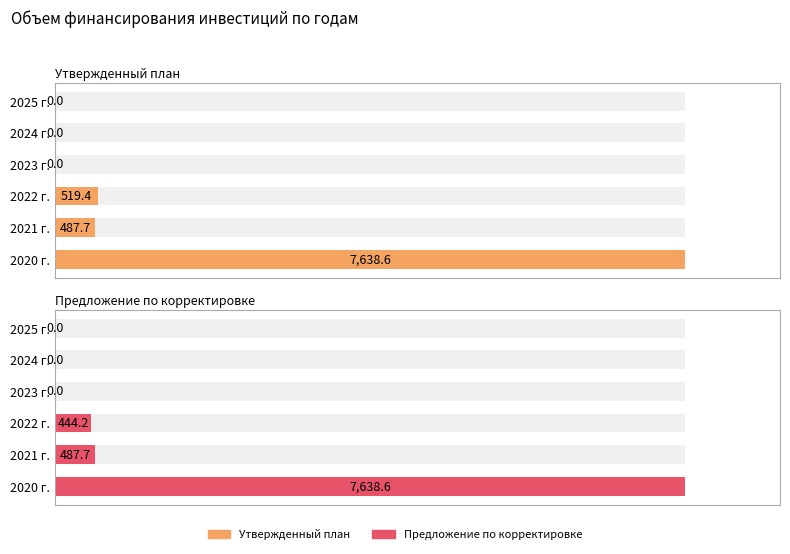

True or false: Утвержденный план has a value of 1591.4 at 2020 г..

False